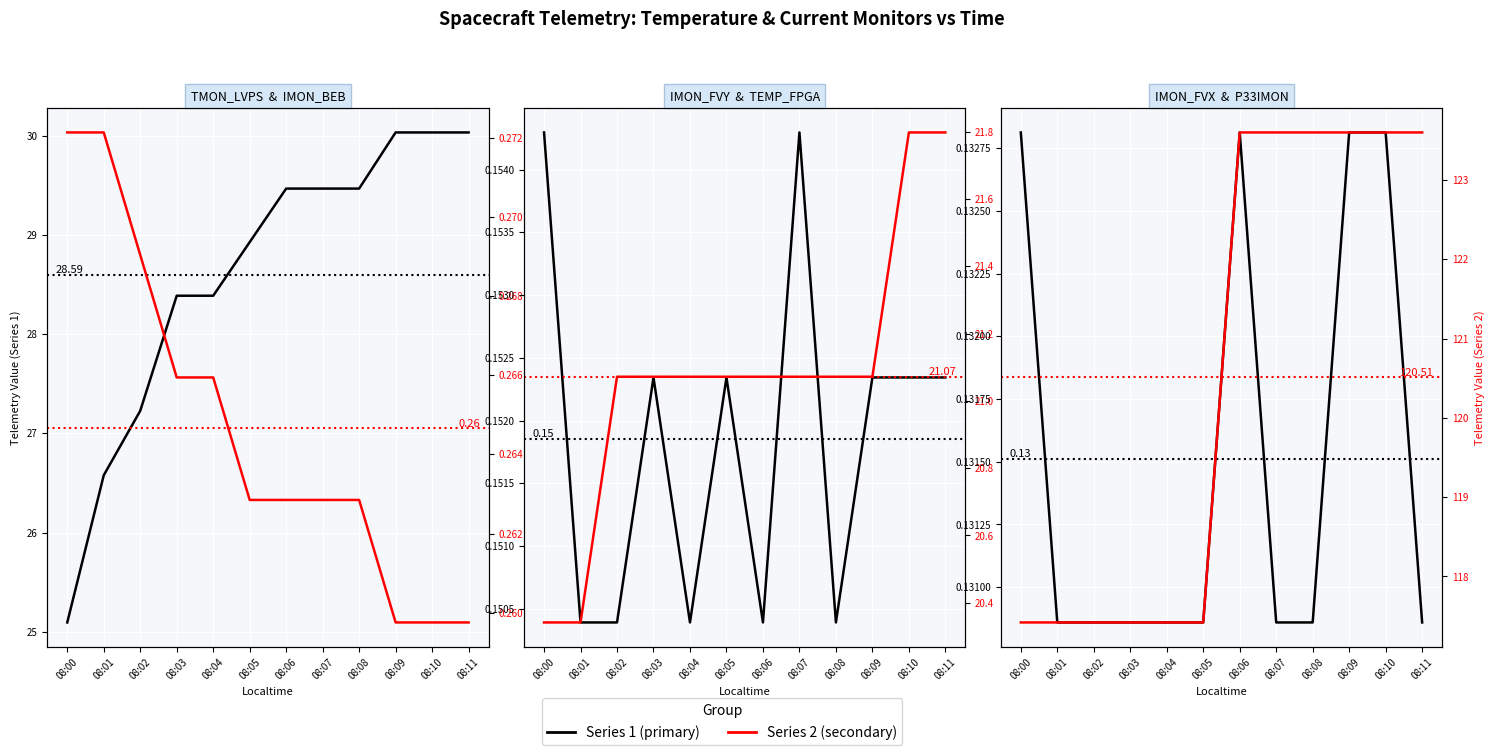

What is the total value across all series at 08:04?

167.4